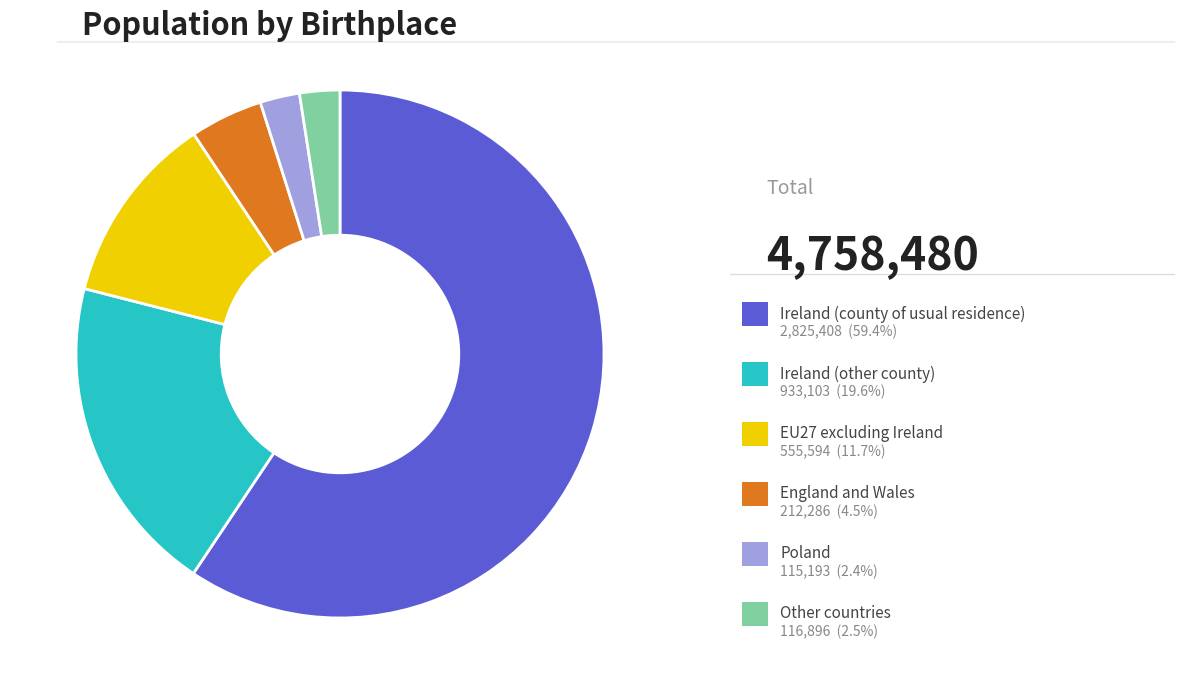

Count the number of slices in the pie.

6